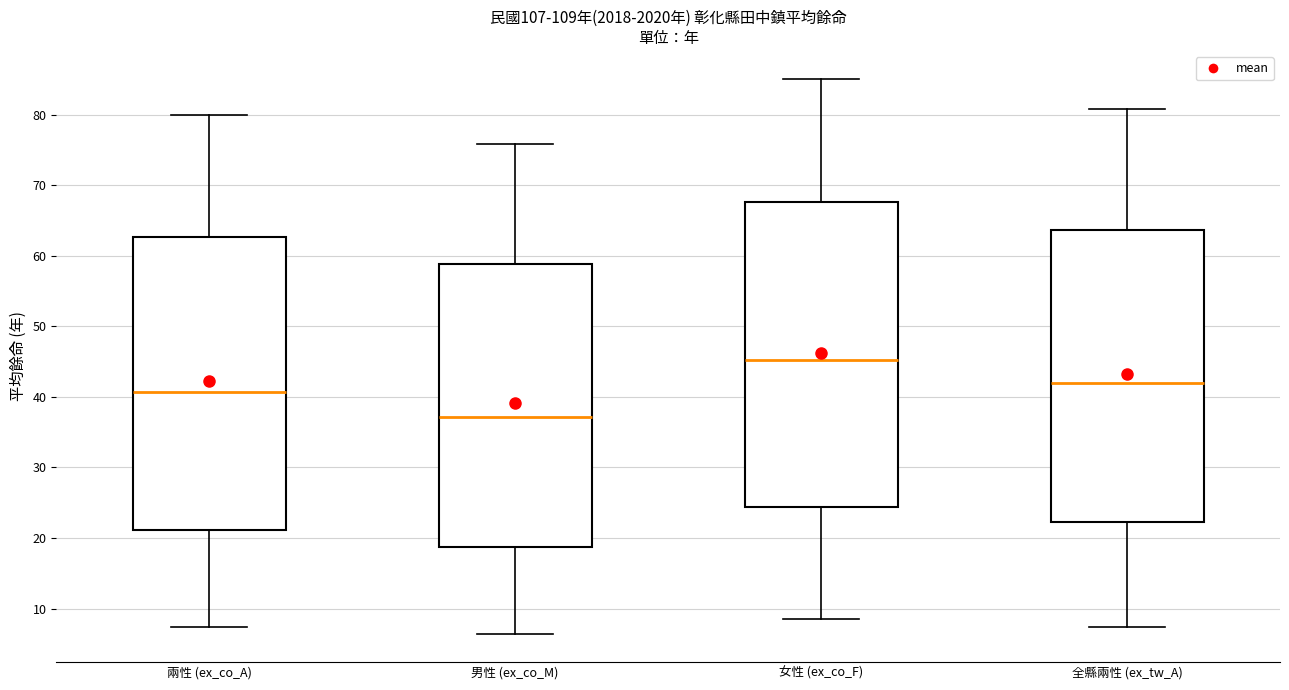

Reading left to right, read every box against the y-axis: the position of its median line, the range the box covers, and the ends of its whiskers. The values are not printed on the chart, so give them approximately, as read against the axis.

兩性 (ex_co_A): median 41, box 21 to 63, whiskers 7 to 80
男性 (ex_co_M): median 37, box 19 to 59, whiskers 6 to 76
女性 (ex_co_F): median 45, box 24 to 68, whiskers 9 to 85
全縣兩性 (ex_tw_A): median 42, box 22 to 64, whiskers 7 to 81